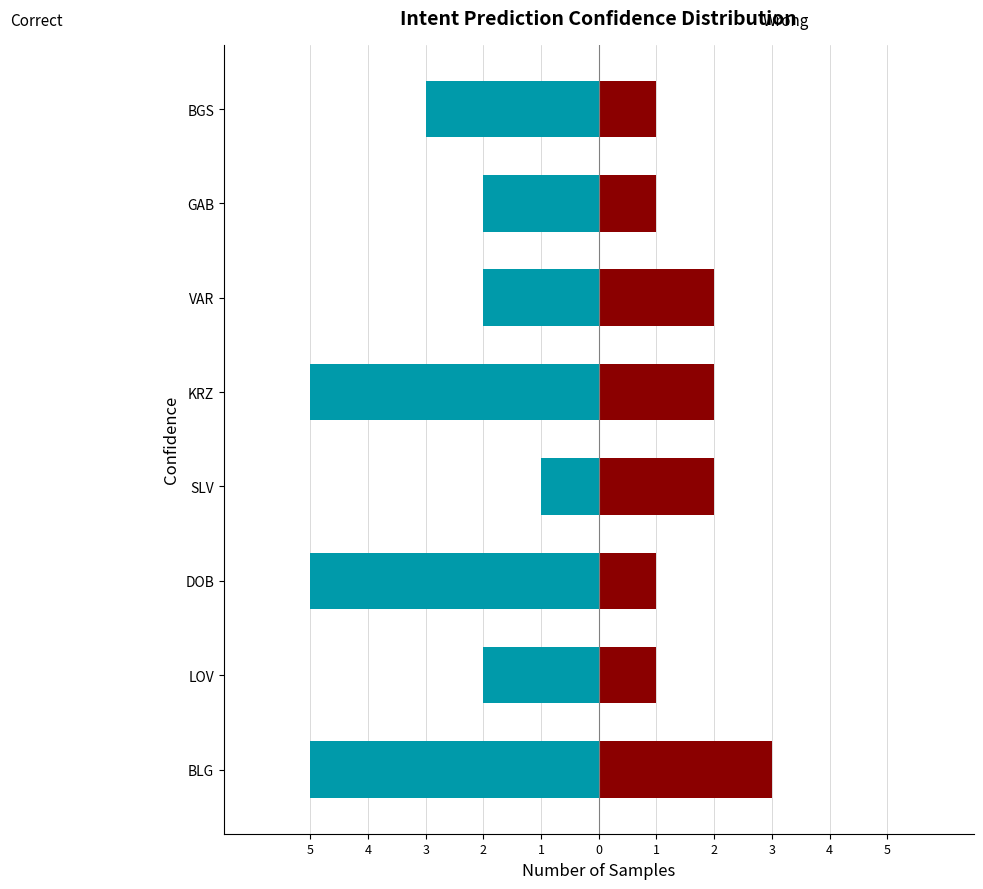

How many values in the Wrong series are below 2?

4